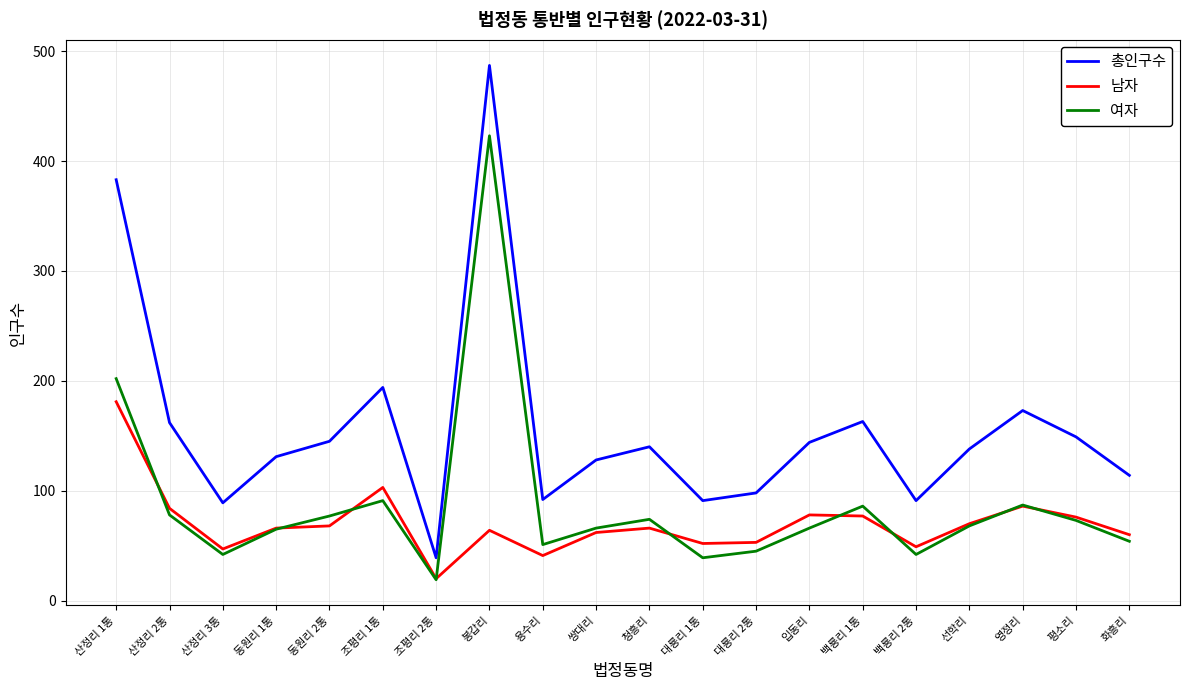

Which series changed the most between 대룡리 2통 and 백룡리 1통?

총인구수